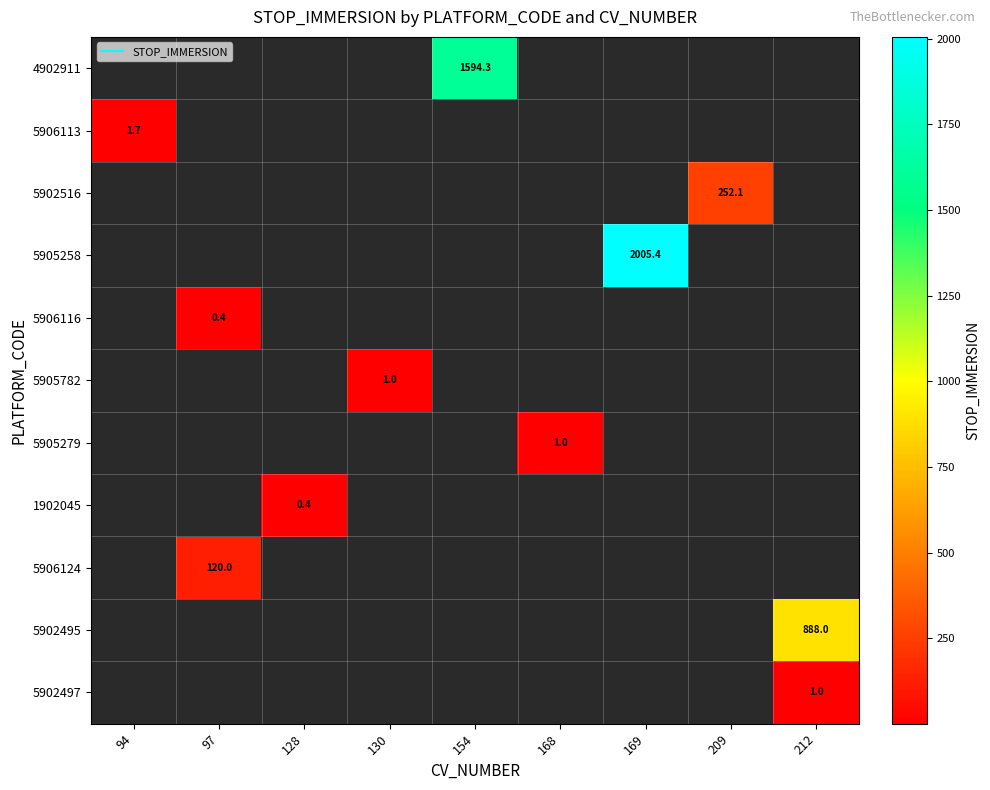

At 154, list the series in order from smallest to largest.

4902911, 5906113, 5902516, 5905258, 5906116, 5905782, 5905279, 1902045, 5906124, 5902495, 5902497